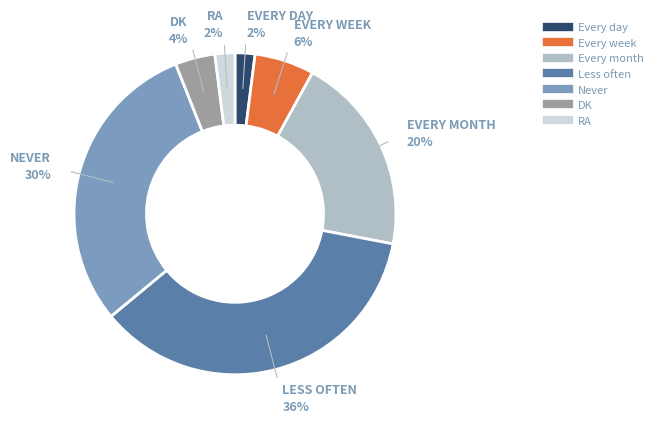

True or false: Never accounts for 37% of the total.

False